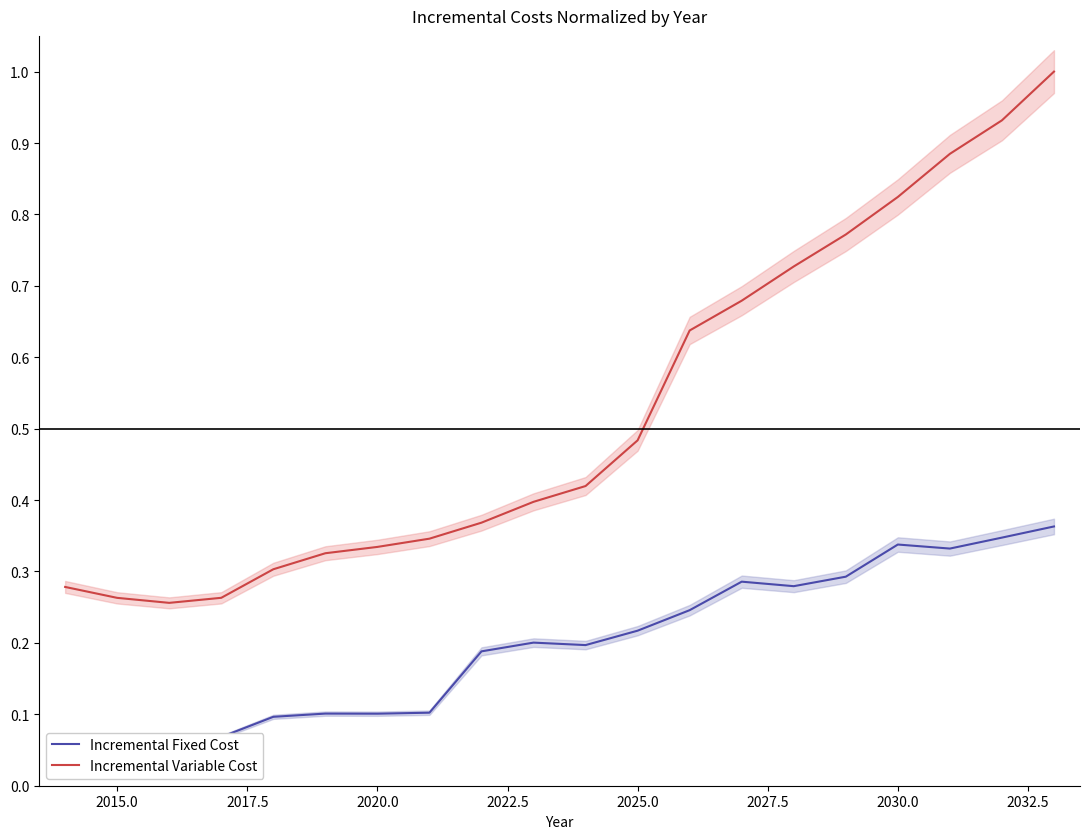

What is the highest value of the Incremental Variable Cost series?

1.0